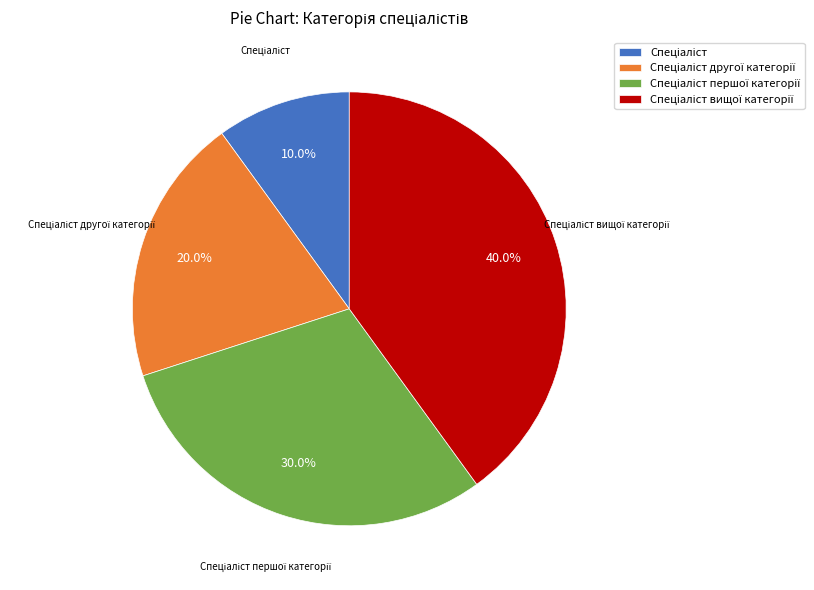

Is there any slice that represents more than half of the pie?

No